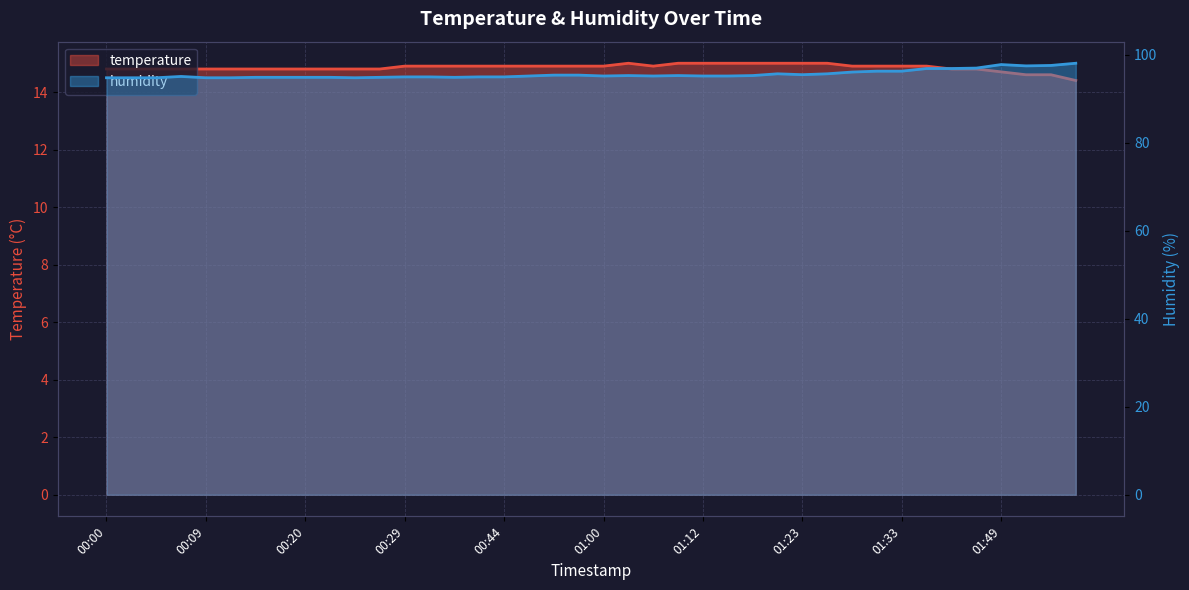

What is the difference between the temperature values at 01:10 and 01:49?

0.3